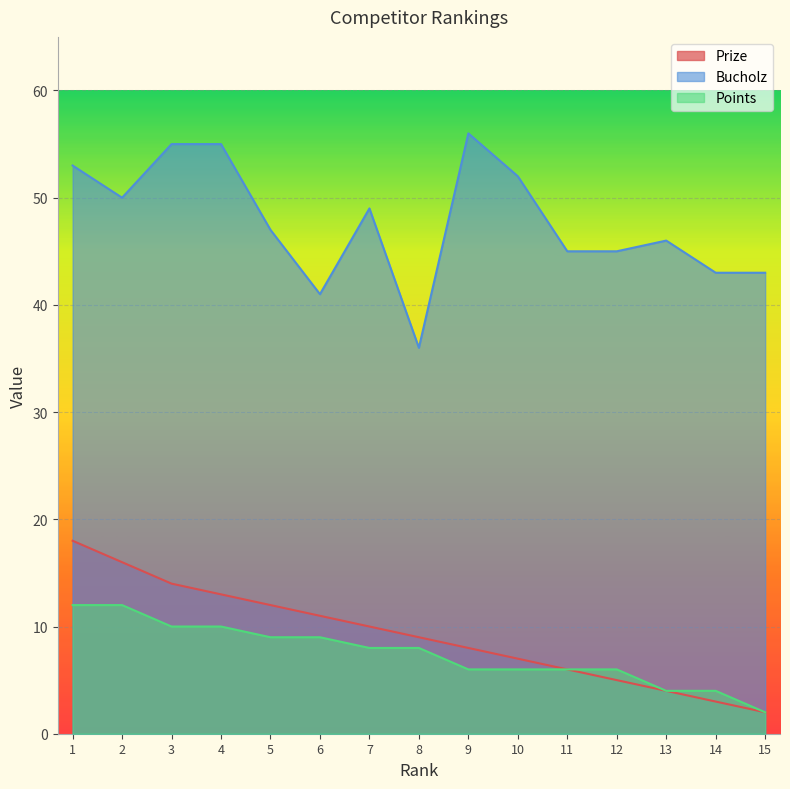

Read the Points value at 9.

6